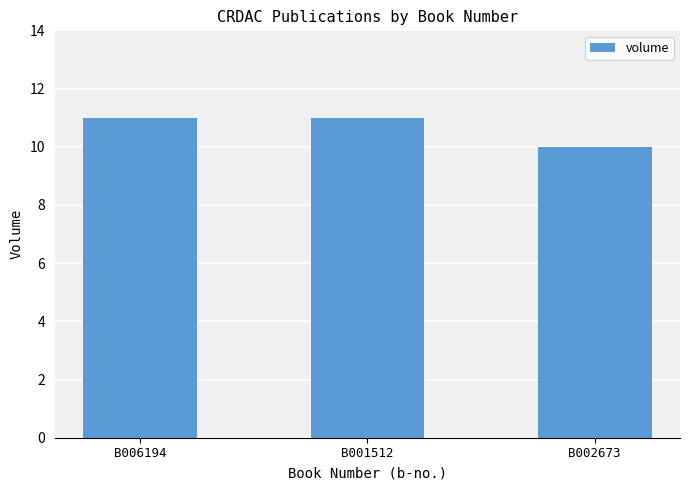

Reading left to right, transcribe all the data shown in this chart.

B006194=11	B001512=11	B002673=10